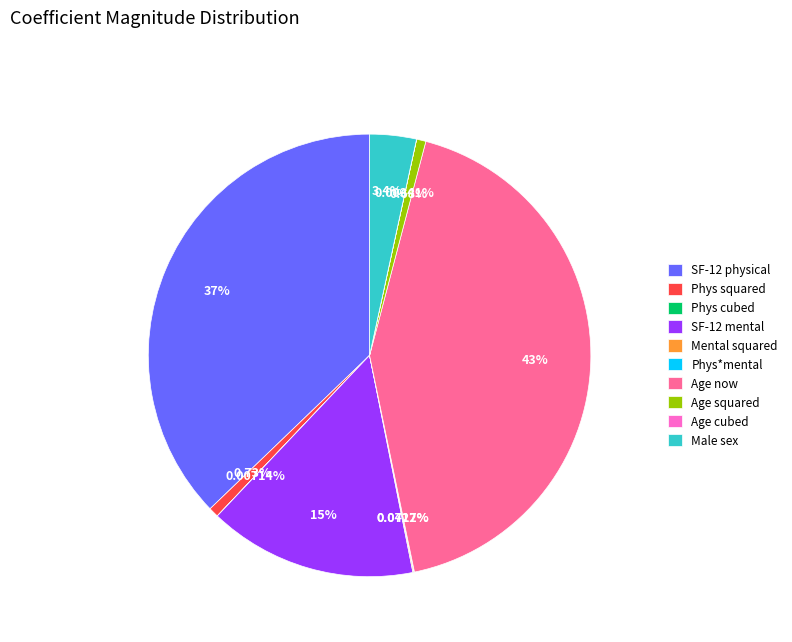

Does any single category account for the majority?

No